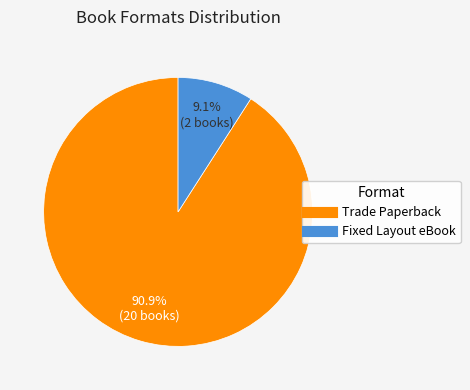

Count the number of slices in the pie.

2